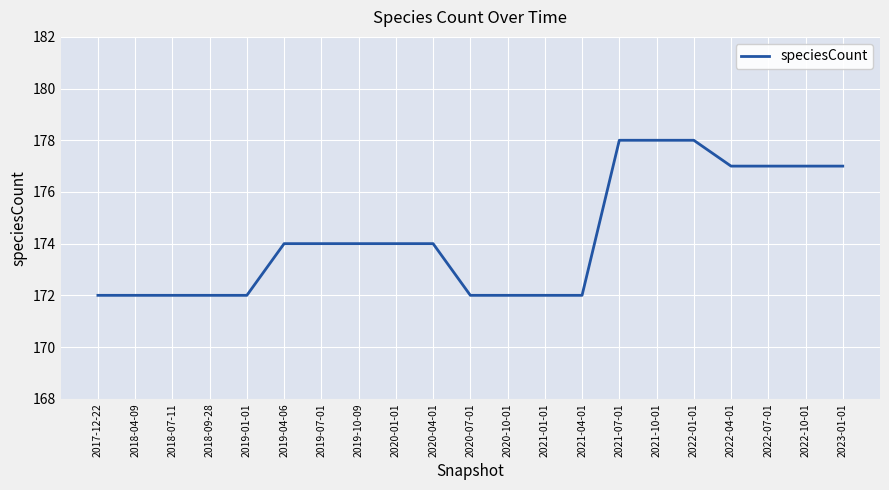

What is the difference between the maximum and minimum values?

6